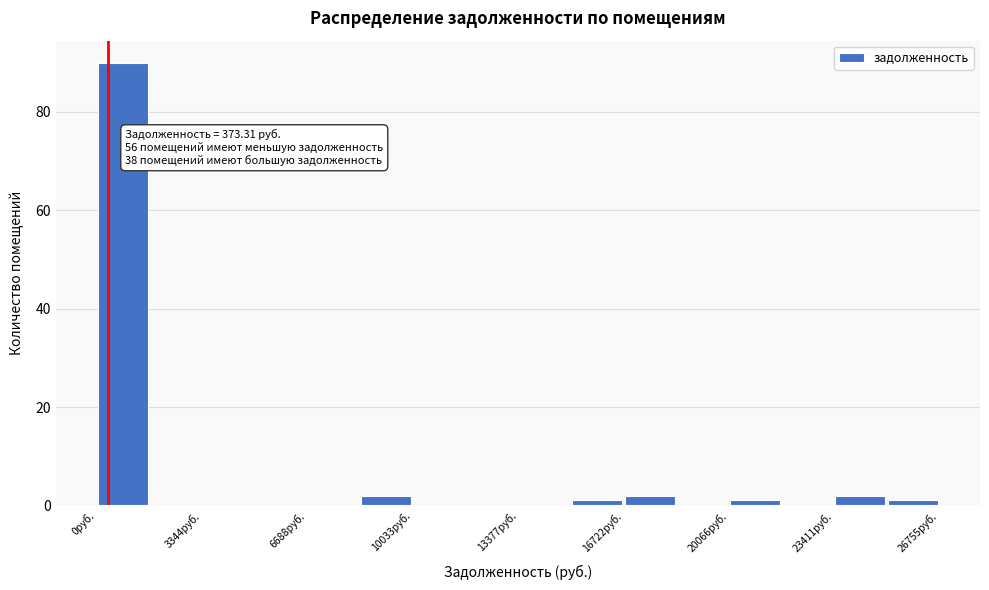

Around what value on the x-axis is the tallest bar? Give the approximate position of its centre, as read against the axis.

1000